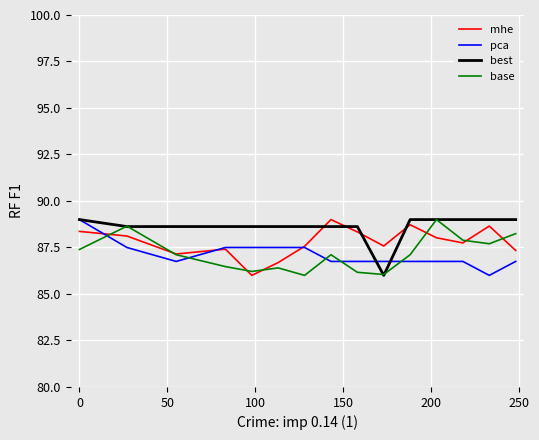

How many values in the best series are below 88?

1